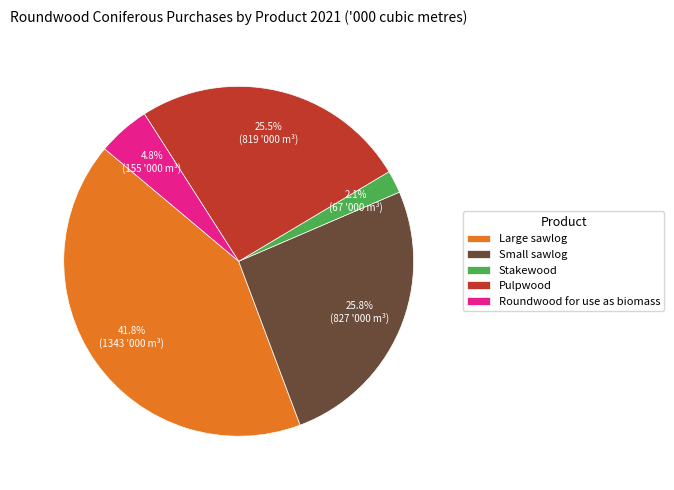

To the nearest percent, what is the average slice percentage?

20%